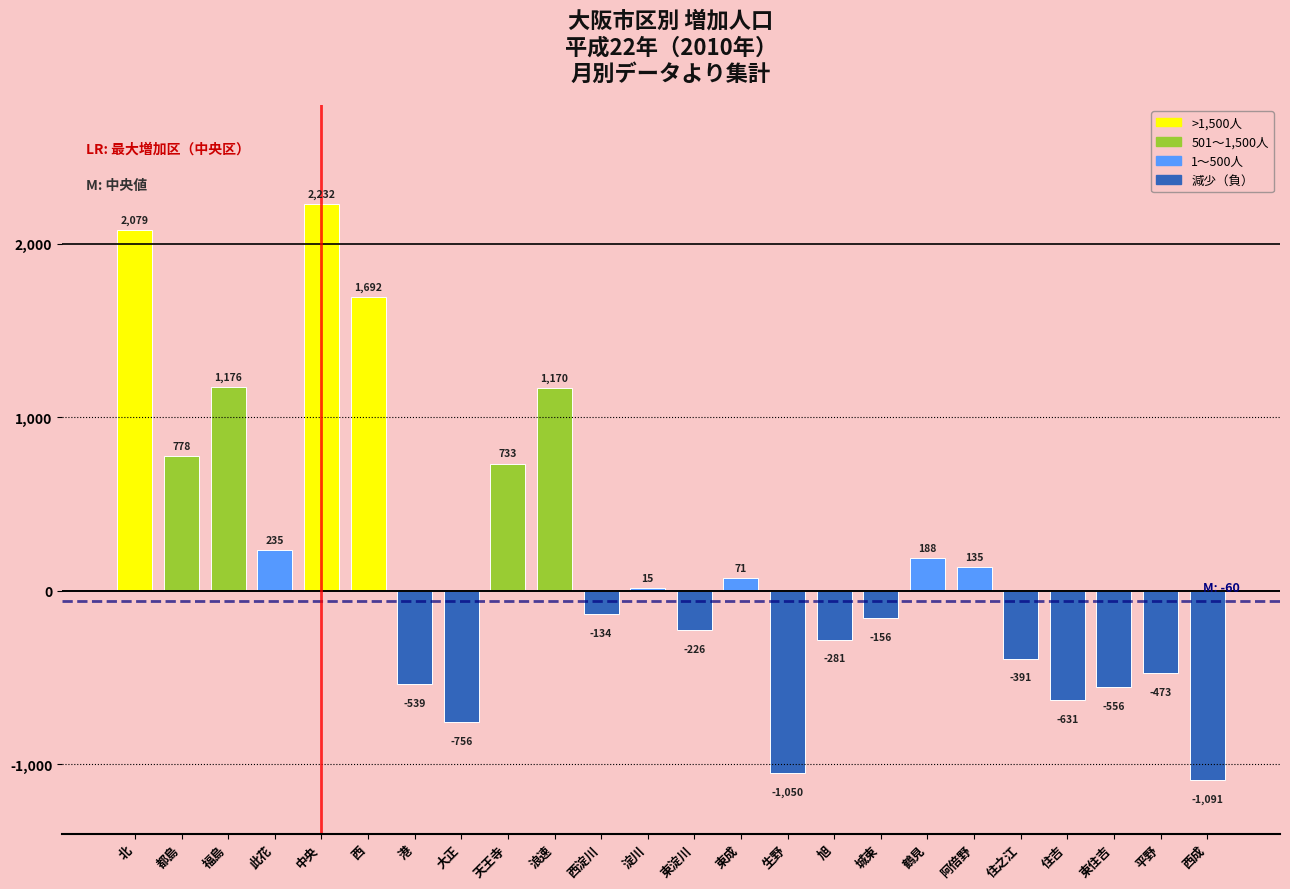

Reading left to right, list all the values displayed in this chart.

北=2079	都島=778	福島=1176	此花=235	中央=2232	西=1692	港=-539	大正=-756	天王寺=733	浪速=1170	西淀川=-134	淀川=15	東淀川=-226	東成=71	生野=-1050	旭=-281	城東=-156	鶴見=188	阿倍野=135	住之江=-391	住吉=-631	東住吉=-556	平野=-473	西成=-1091